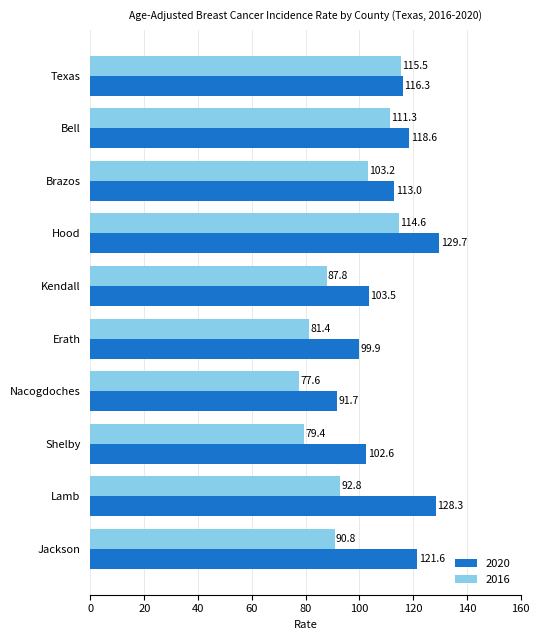

List the series in order of their overall mean, lowest first.

2016, 2020